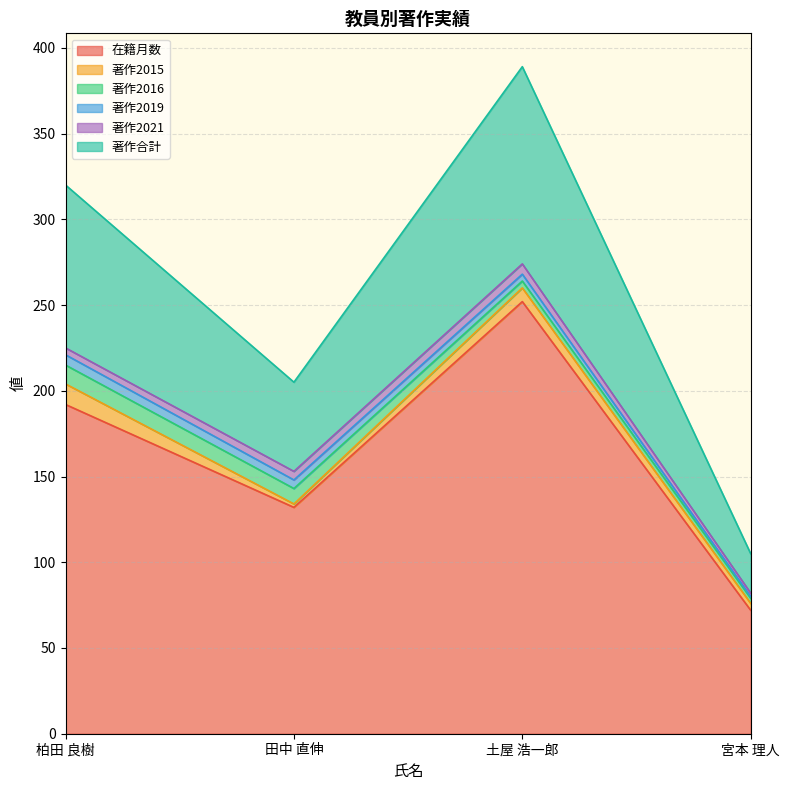

At which category is the sum across all series the highest?

土屋 浩一郎